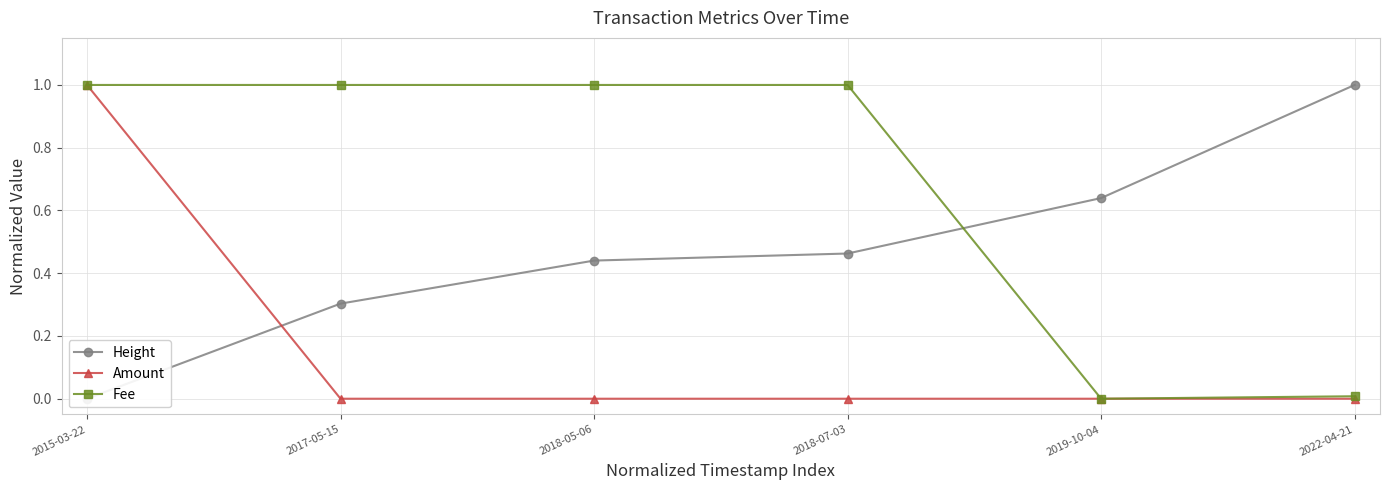

What is the label of the 4th point from the left?

2018-07-03